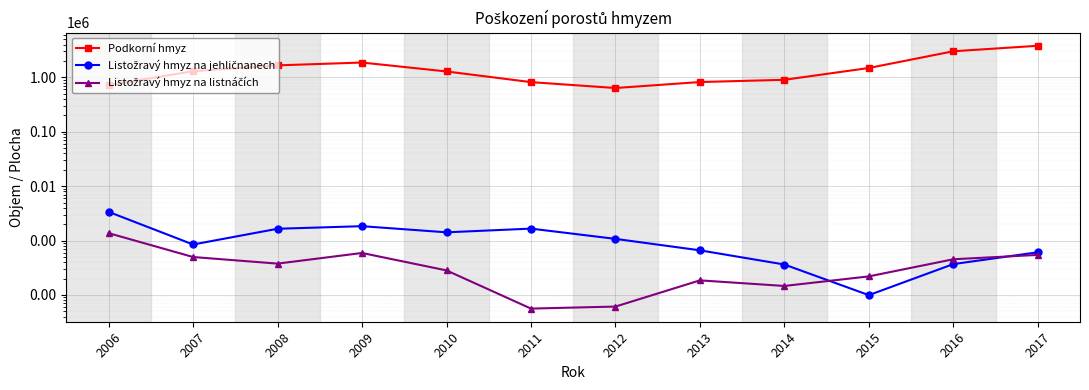

Reading left to right, extract all data points from this chart.

Podkorní hmyz: 2006=720516.0	2007=1298949.0	2008=1662193.0	2009=1874110.0	2010=1284457.0	2011=817853.0	2012=637029.0	2013=820614.0	2014=901782.0	2015=1487765.0	2016=3019522.0	2017=3808674.0
Listožravý hmyz na jehličnanech: 2006=3364.0	2007=845.0	2008=1645.0	2009=1835.0	2010=1415.0	2011=1655.0	2012=1072.0	2013=660.0	2014=362.0	2015=99.0	2016=368.5	2017=608.0
Listožravý hmyz na listnáčích: 2006=1366.0	2007=497.0	2008=376.0	2009=590.0	2010=282.0	2011=56.0	2012=61.0	2013=185.0	2014=146.0	2015=219.0	2016=452.2	2017=544.0